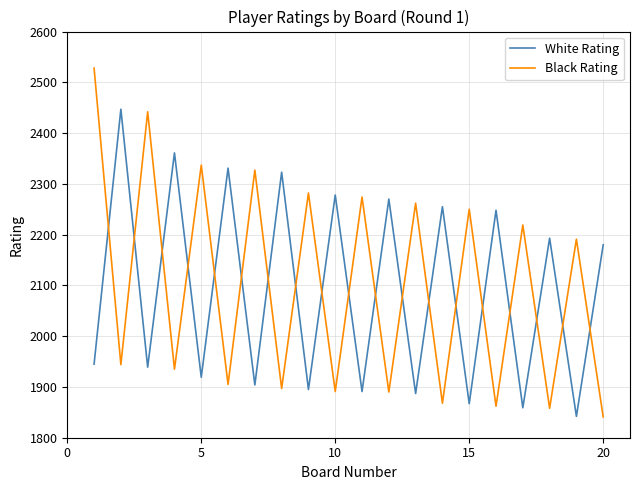

Which series has the largest total across all categories?

Black Rating